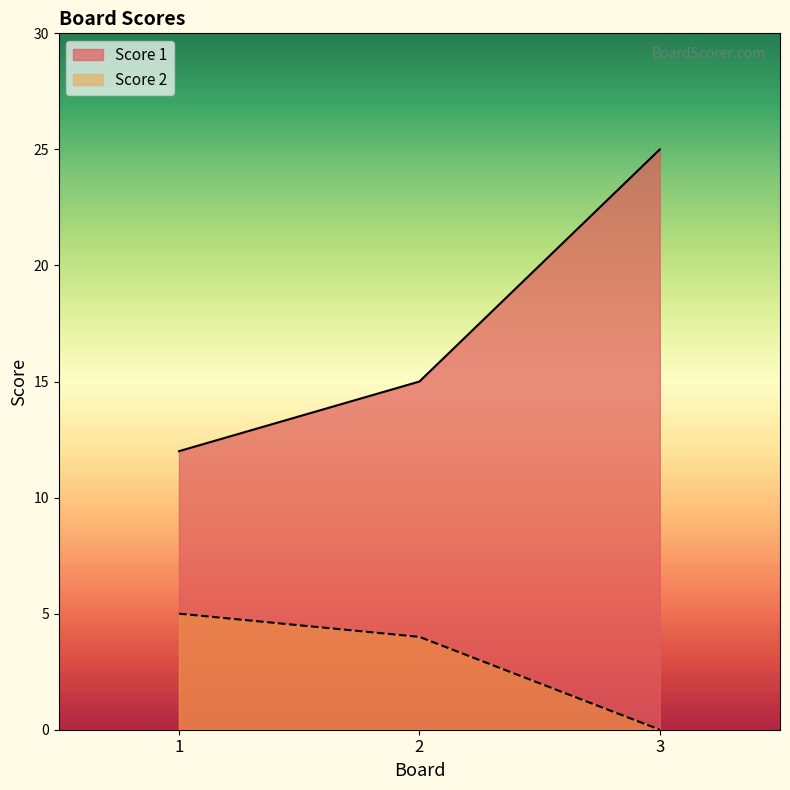

At which category is the sum across all series the highest?

3